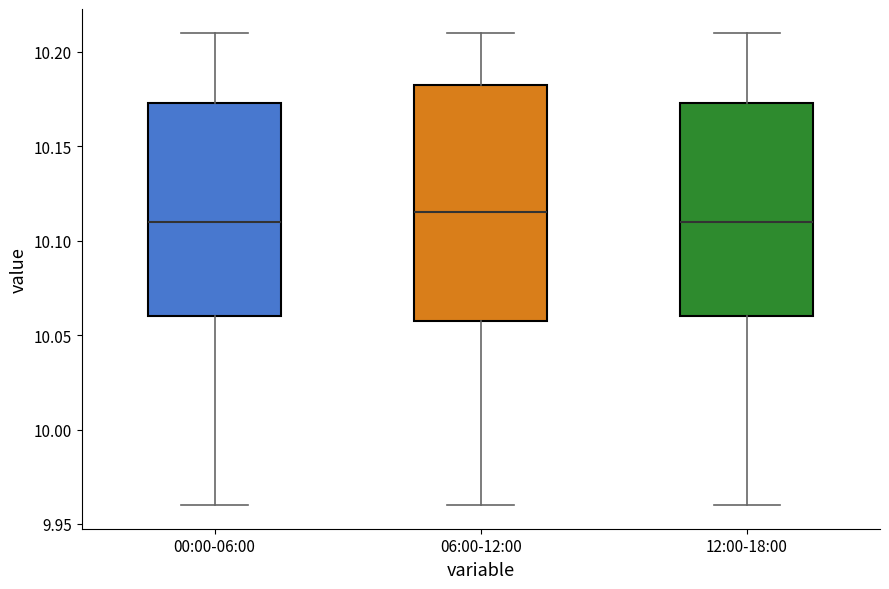

Which box is the tallest, from its lower edge to its upper edge?

06:00-12:00